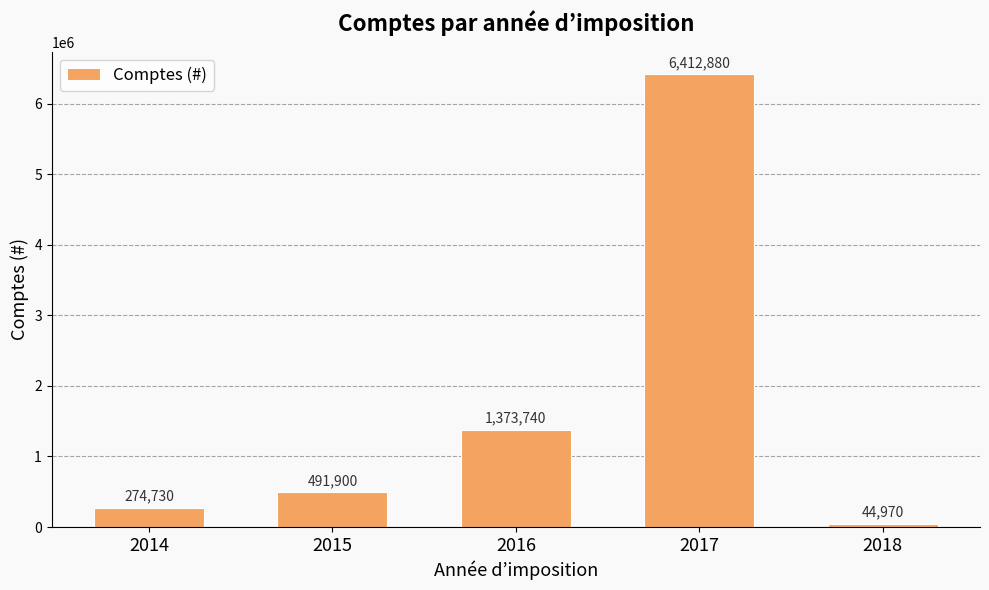

What is the difference between the values at 2016 and 2018?

1328770